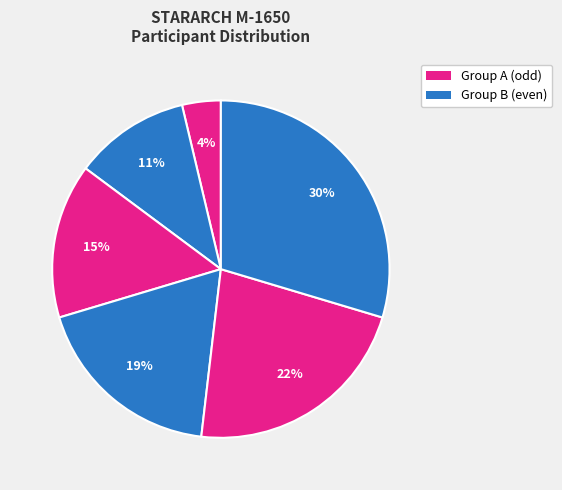

How many slices are in this pie chart?

6